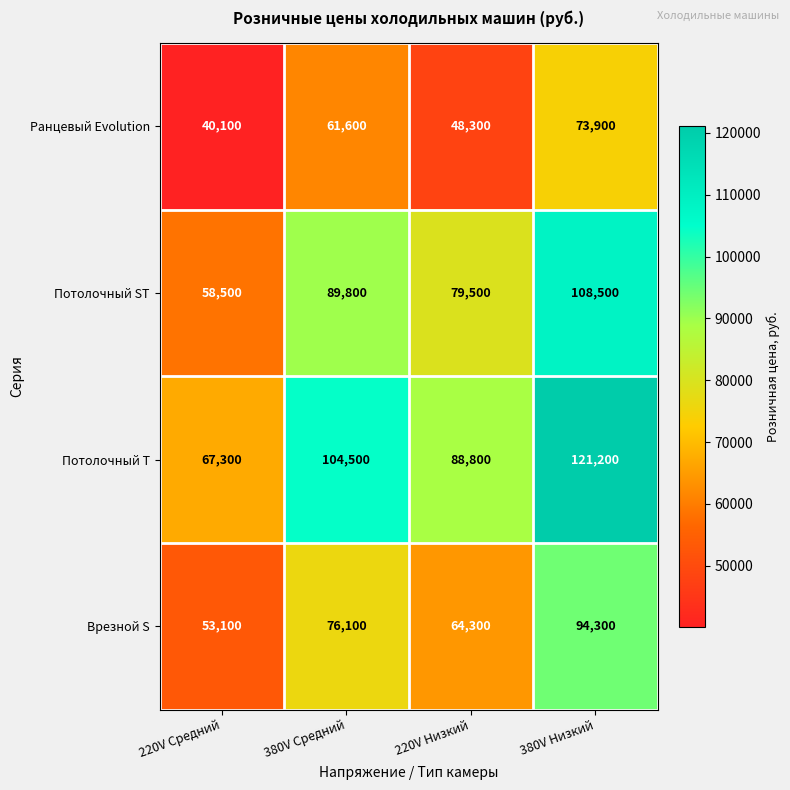

The value of Врезной S at 380V Средний is 76100. True or false?

True